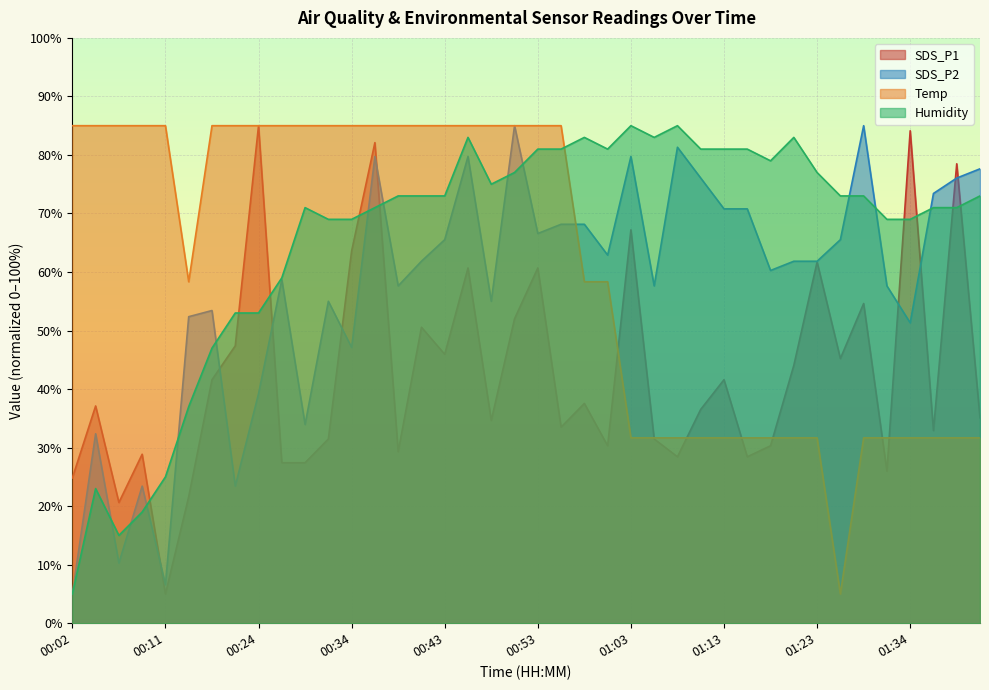

What is the label of the 40th point from the right?

00:02